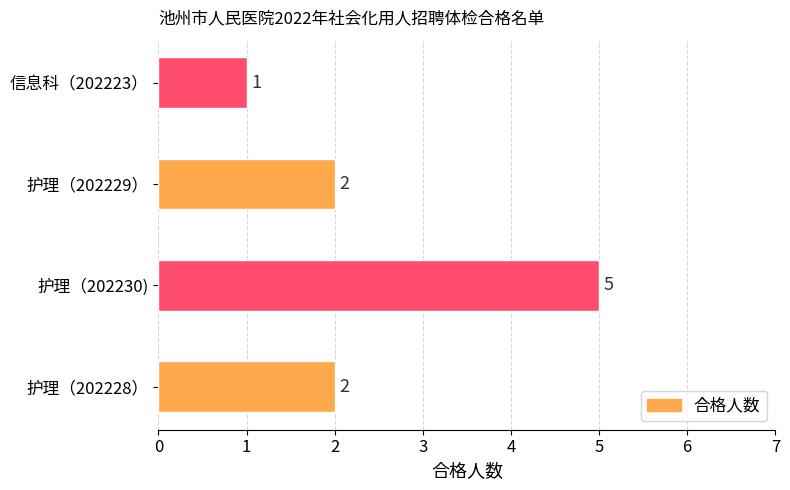

Reading bottom to top, list all the values displayed in this chart.

2	5	2	1